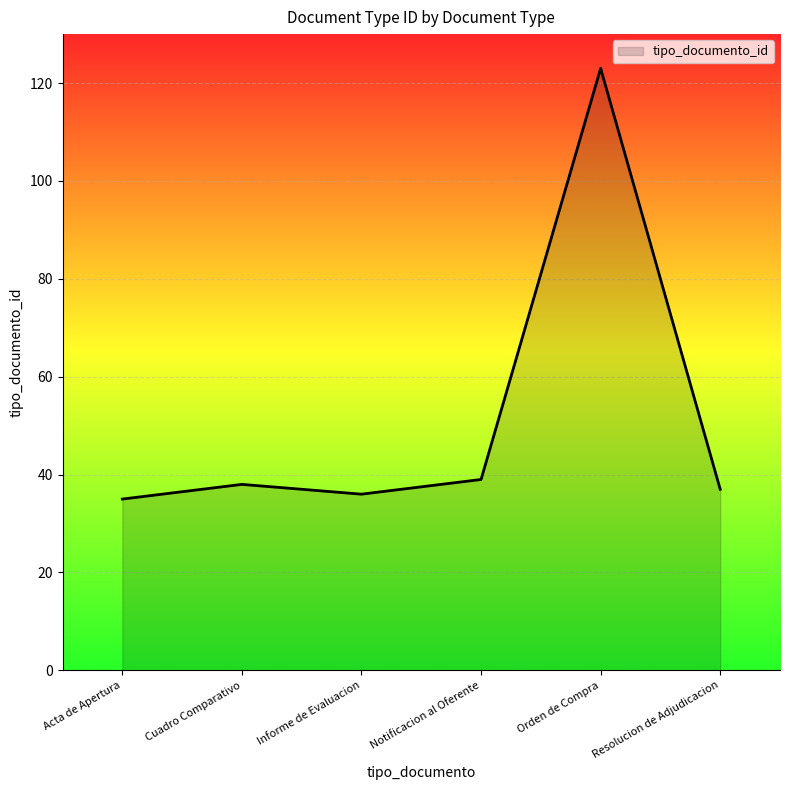

What is the average value?

51